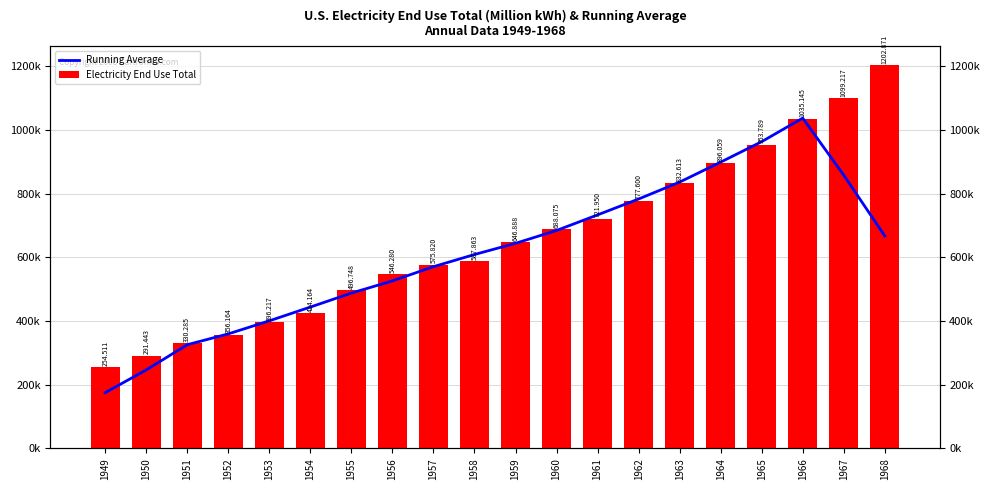

Reading left to right, transcribe all the data shown in this chart.

Running Average: 175247.8	246480.6	325724.0	359654.5	400715.5	443914.6	487845.9	526175.1	570719.9	608985.3	644119.2	684475.1	733425.1	783259.4	836402.3	899041.2	963364.7	1037416.2	858204.4	667446.6
Electricity End Use Total: 254511.3	291443.3	330284.6	356164.0	396216.9	424163.8	496748.1	546280.5	575820.2	587863.1	646887.9	688074.8	721950.2	777599.7	832613.1	896059.0	953789.3	1035144.6	1099217.3	1202871.0